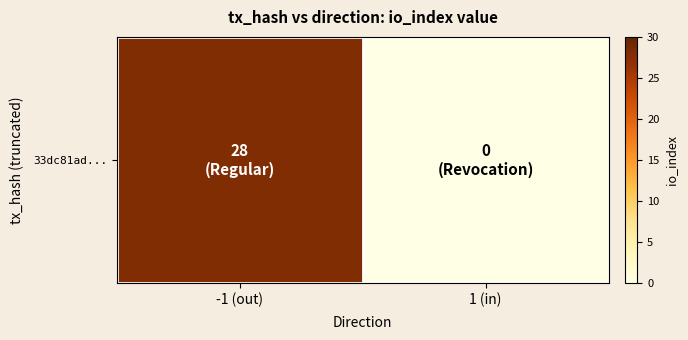

Count the number of categories in the chart.

2